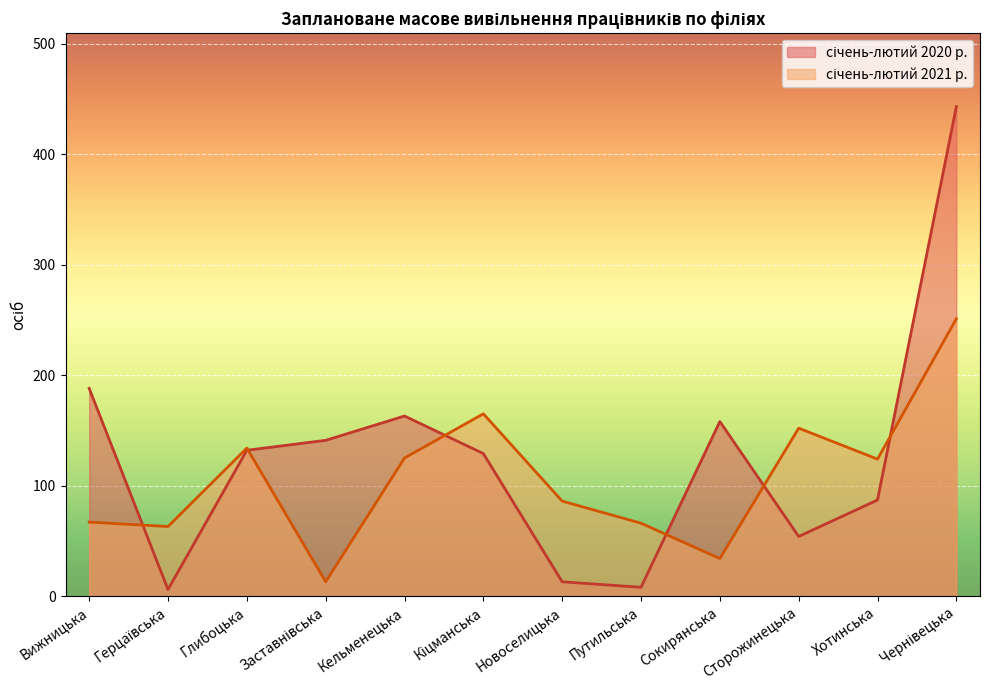

At how many categories does at least one series exceed 279?

1